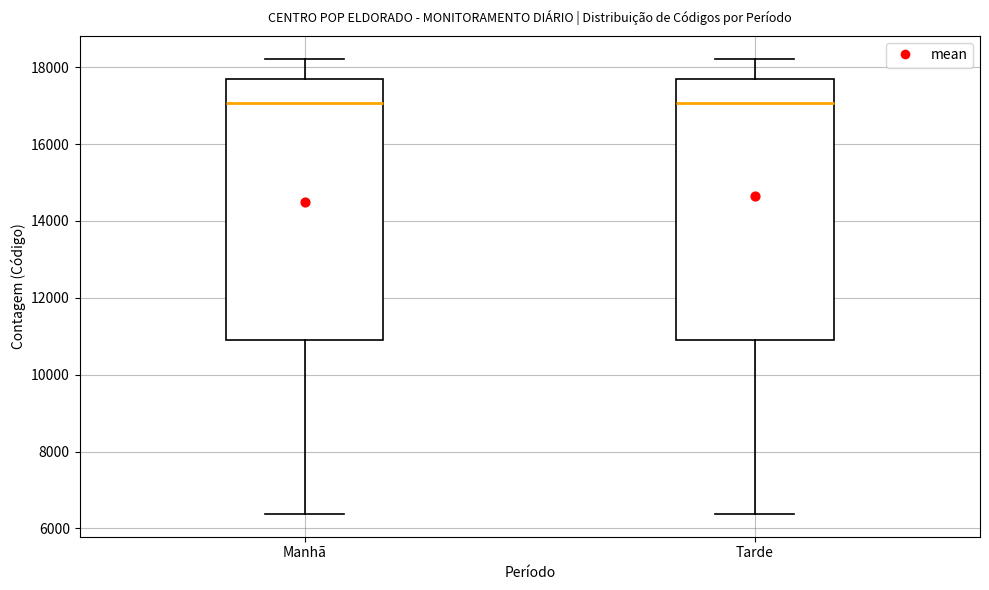

Where does the median line of the box for Manhã sit on the y-axis? The values are not printed on the chart, so give them approximately, as read against the axis.

17000